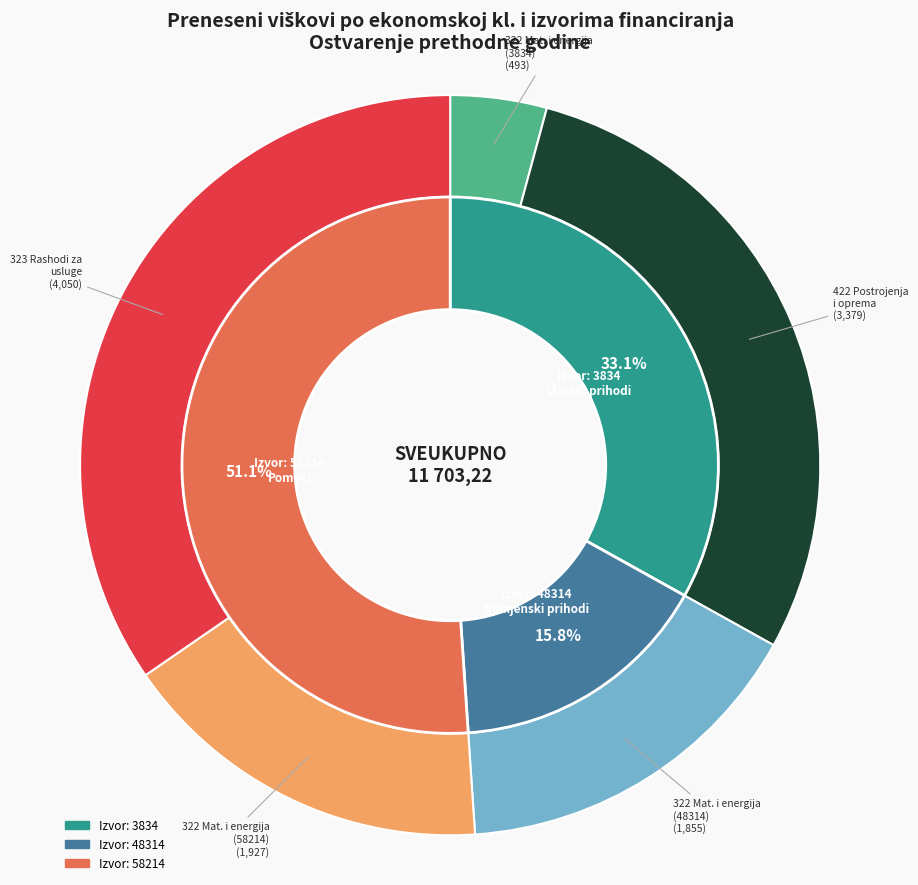

Is it true that 323 Rashodi za usluge is 23% of the pie?

False